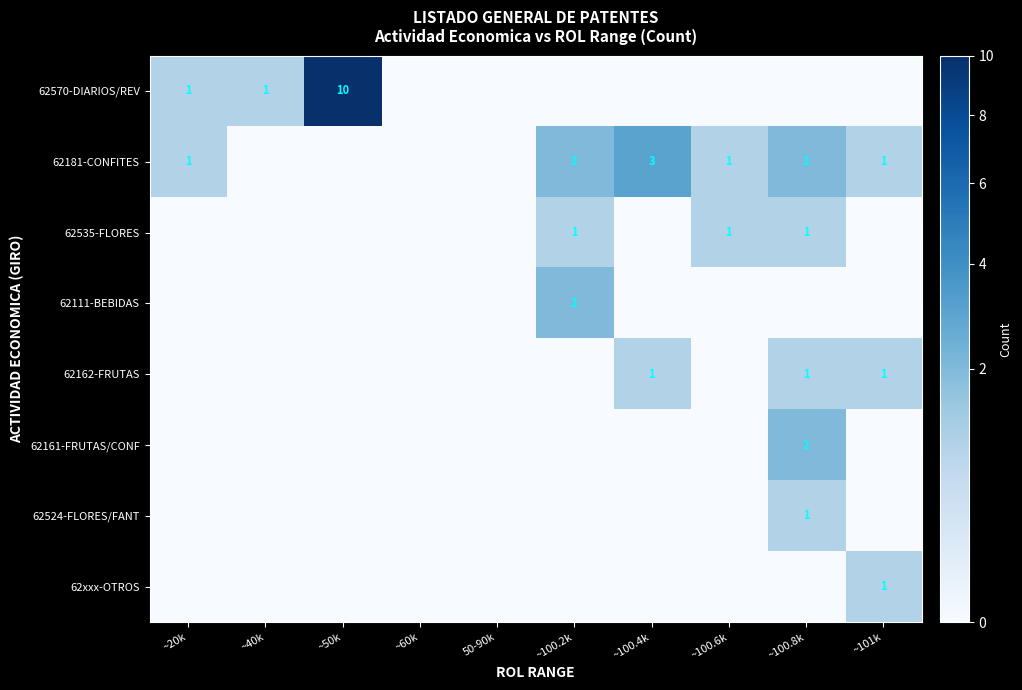

Is it true that 62535-FLORES equals 1 at ~100.8k?

True